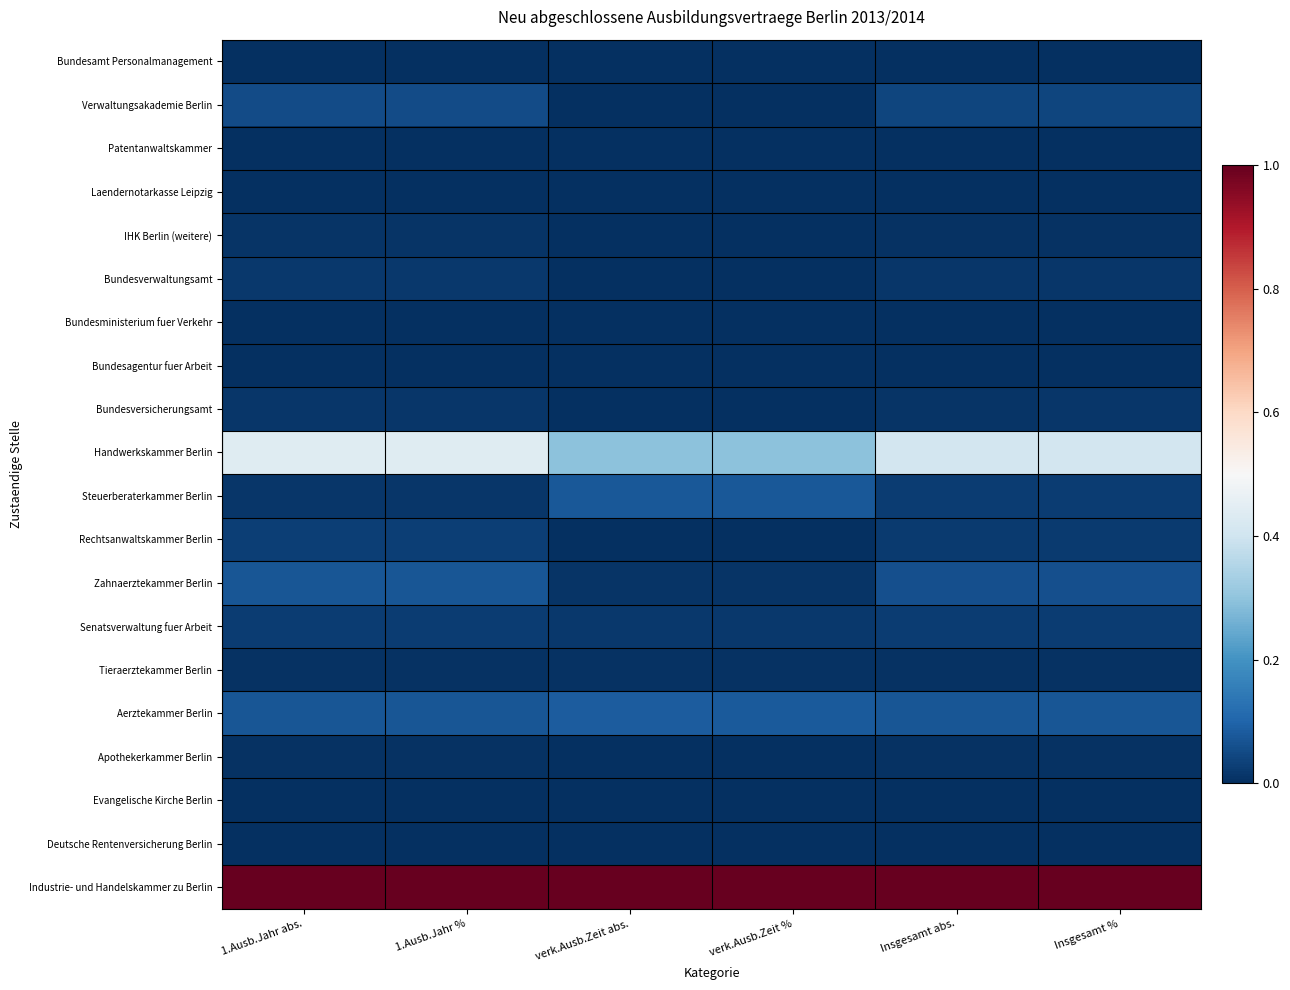

At how many categories does at least one series exceed 0?

6